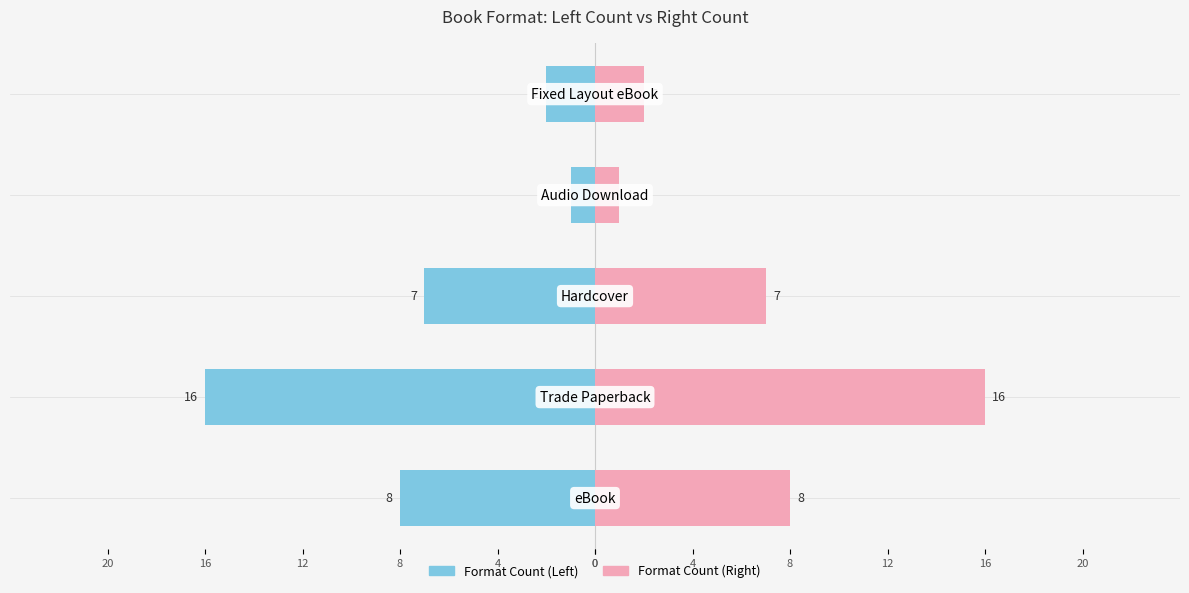

Rank the series at 0 from highest to lowest value.

Format Count (Right), Format Count (Left)